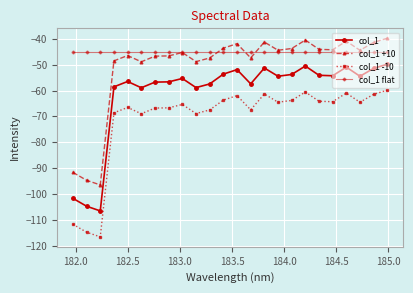

Which series has the largest total across all categories?

col_1 flat